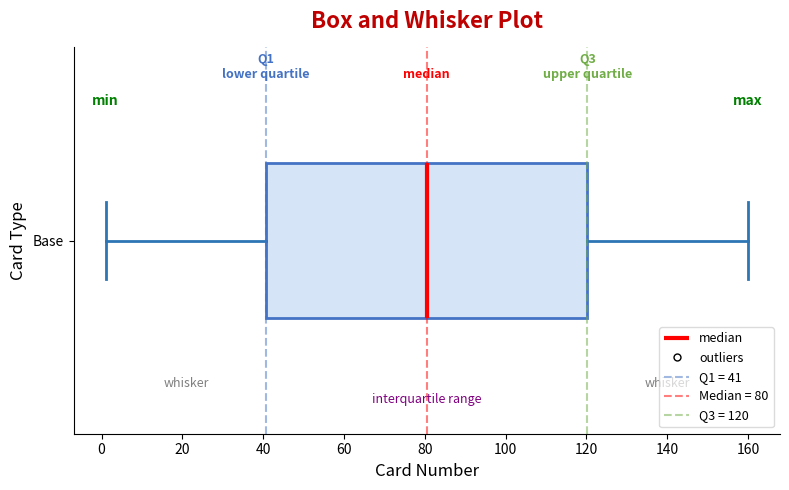

Read this box plot against the x-axis: the position of the median line, the range covered by the box, and the ends of both whiskers. The values are not printed on the chart, so give them approximately, as read against the axis.

median 80, box 40 to 120, whiskers 2 to 160